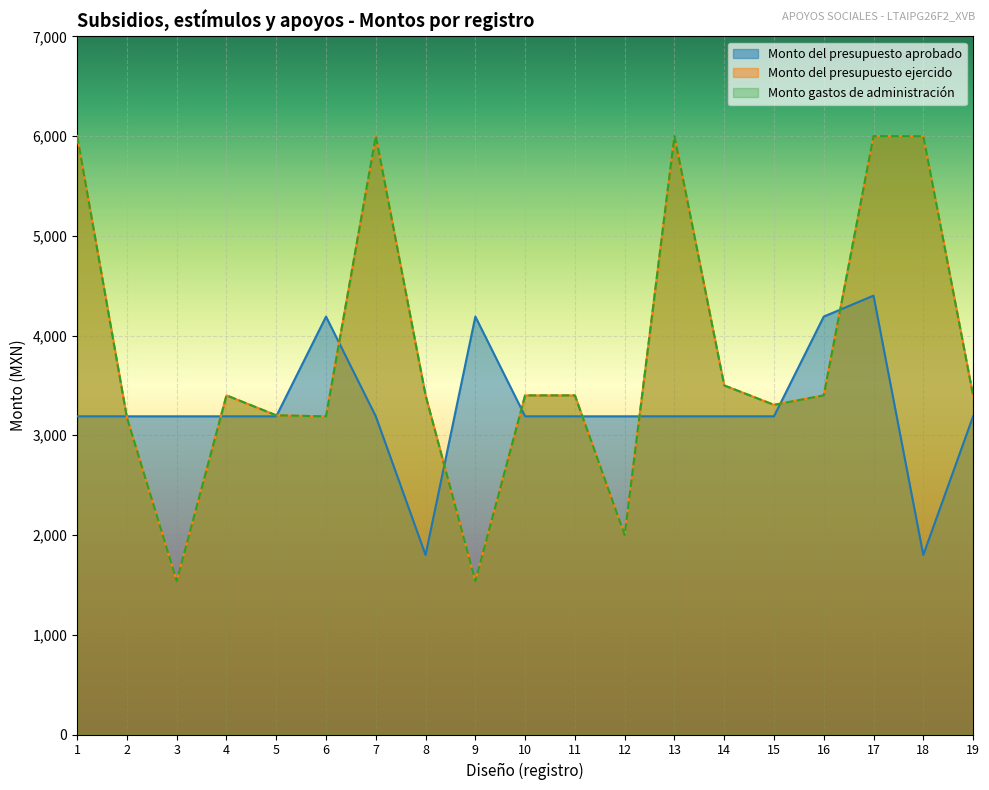

What is the value of the Monto del presupuesto ejercido point at the 6th from the left?

3190